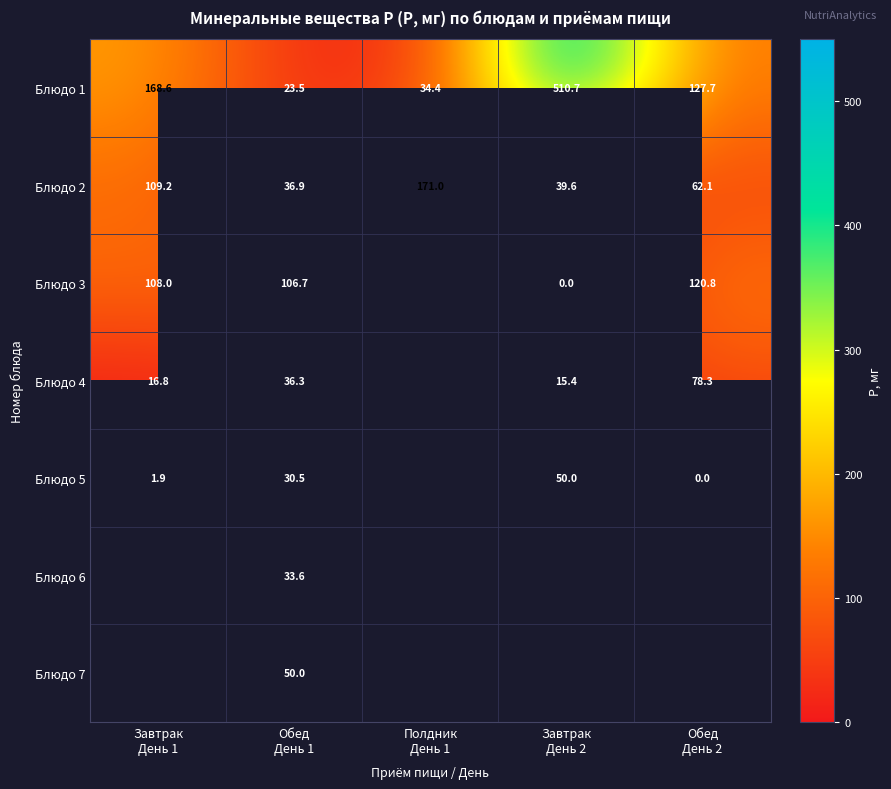

What is the average value of the Блюдо 1 series?

173.0